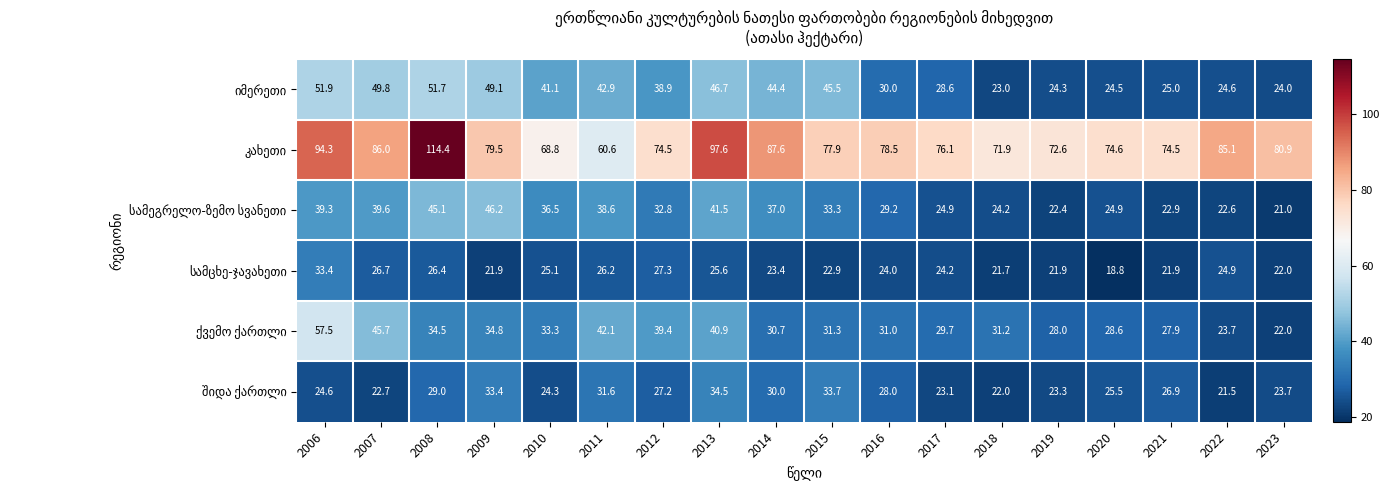

What is the total value across all series at 2023?

193.6